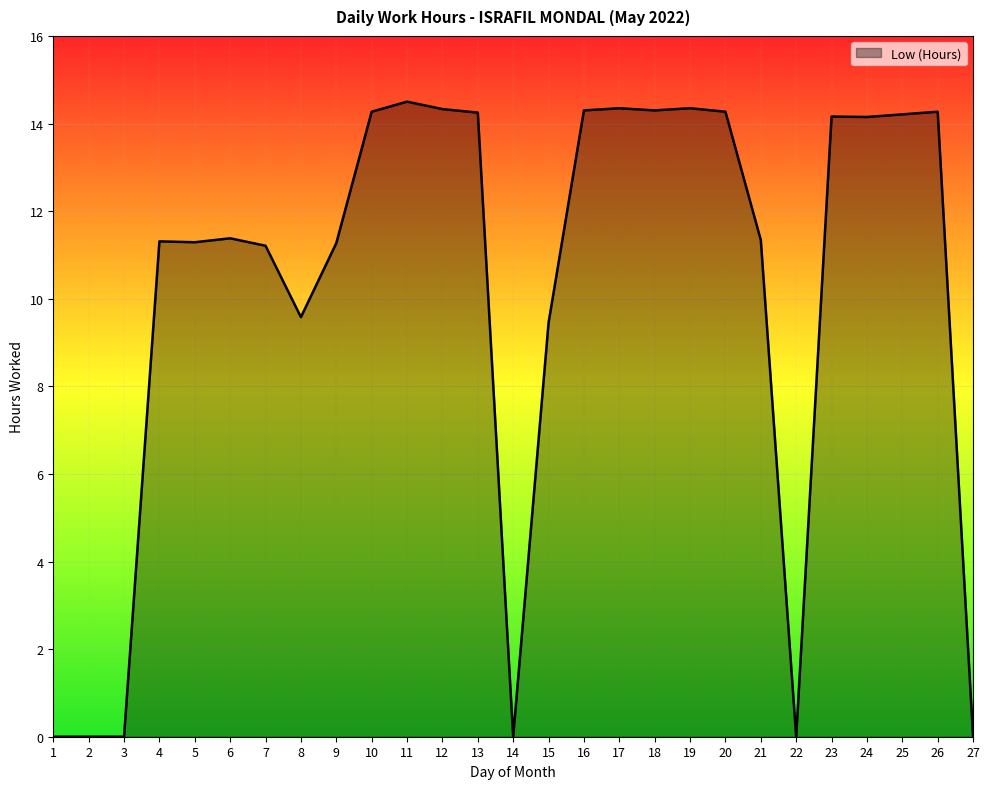

True or false: the data shows 0.0 at 22.

True